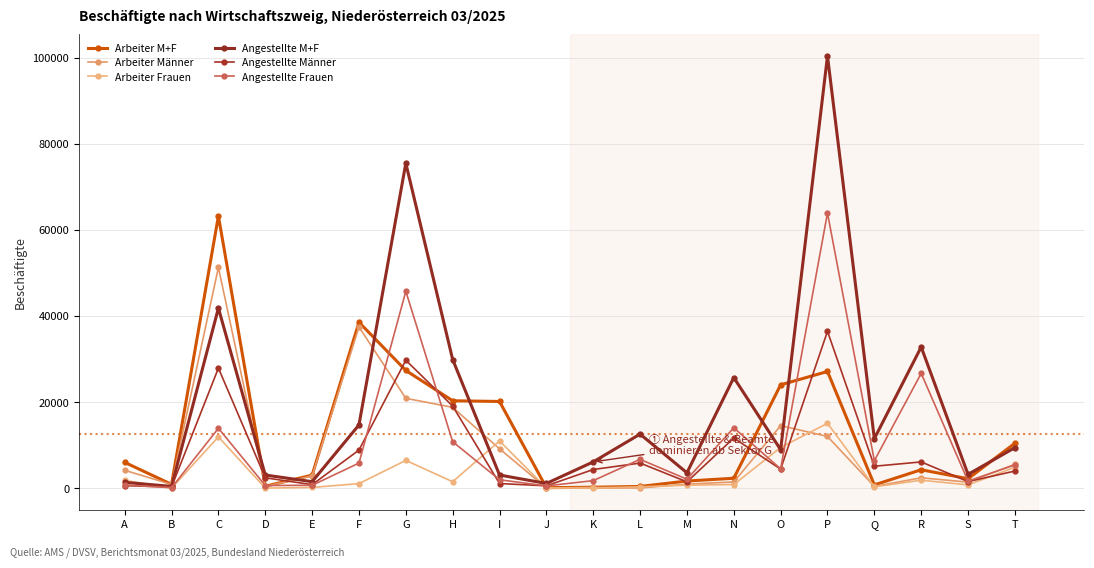

How many data points in Arbeiter M+F are less than 4300?

10